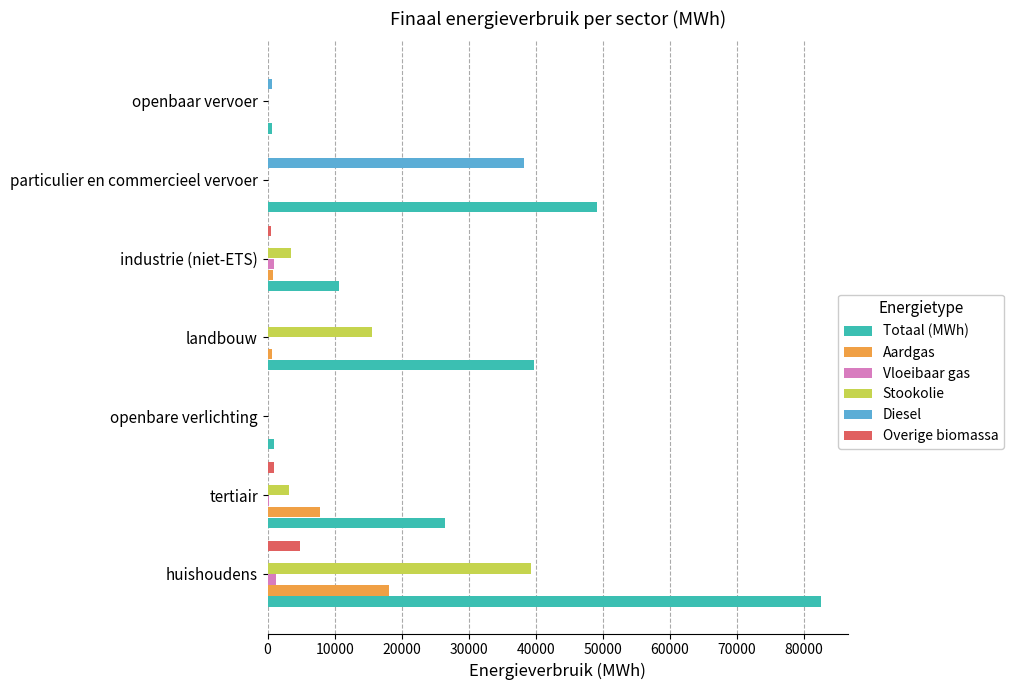

Between landbouw and particulier en commercieel vervoer, which series saw the biggest shift?

Diesel